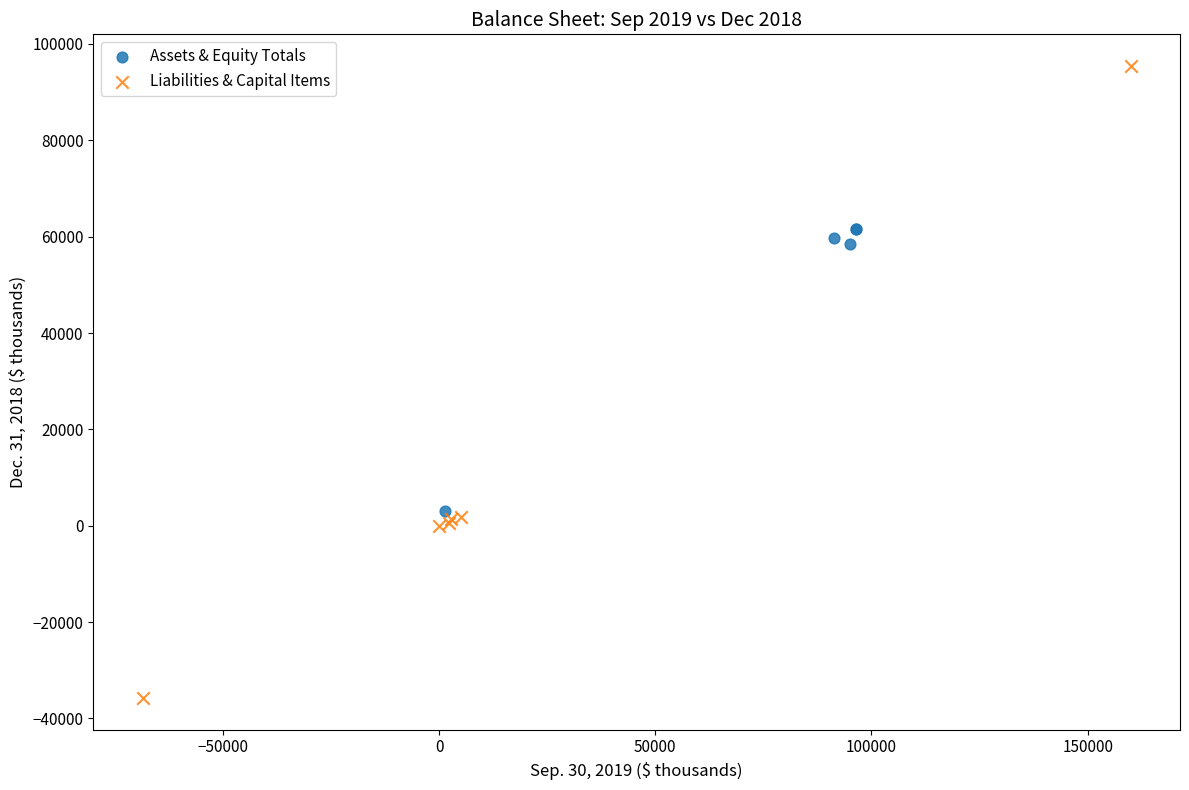

Which series has the widest spread of Y values?

Liabilities & Capital Items